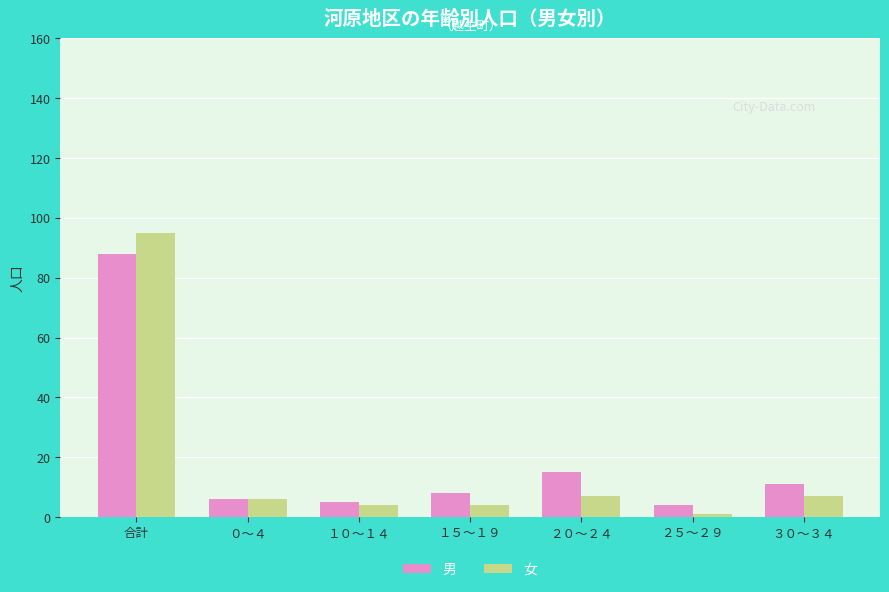

What is the difference between the highest and lowest values at １５～１９?

4